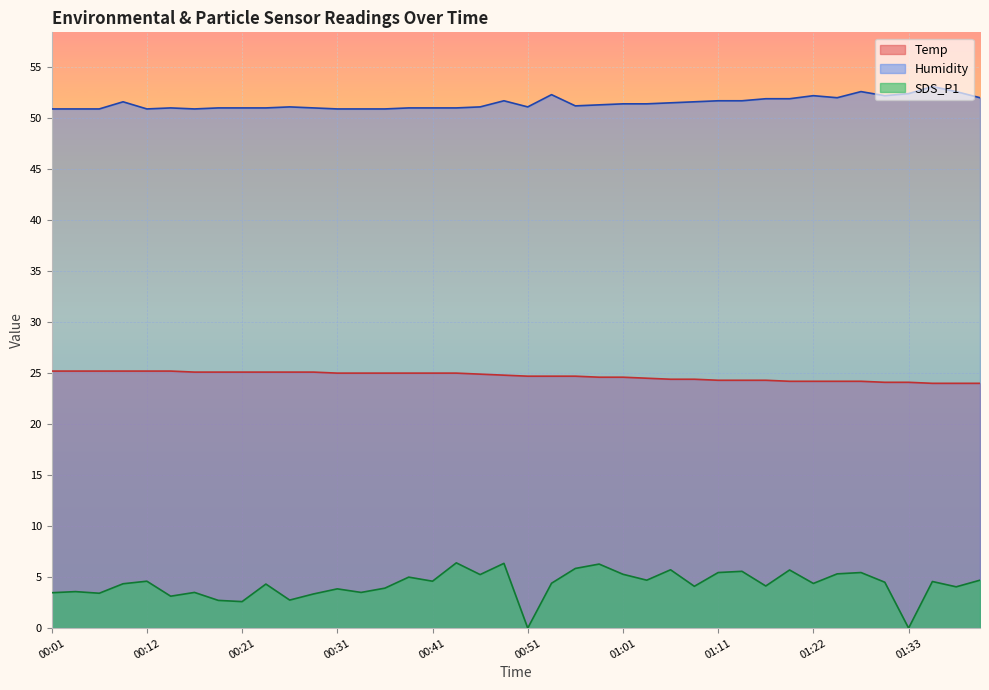

True or false: Humidity and Temp intersect in this chart.

False